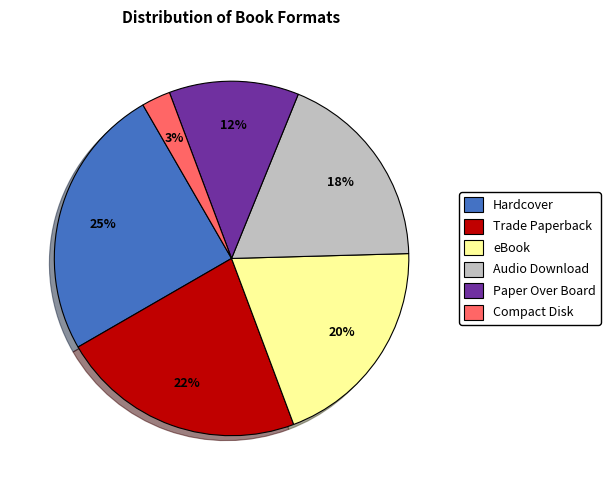

What percentage is the Compact Disk slice, to the nearest percent?

3%